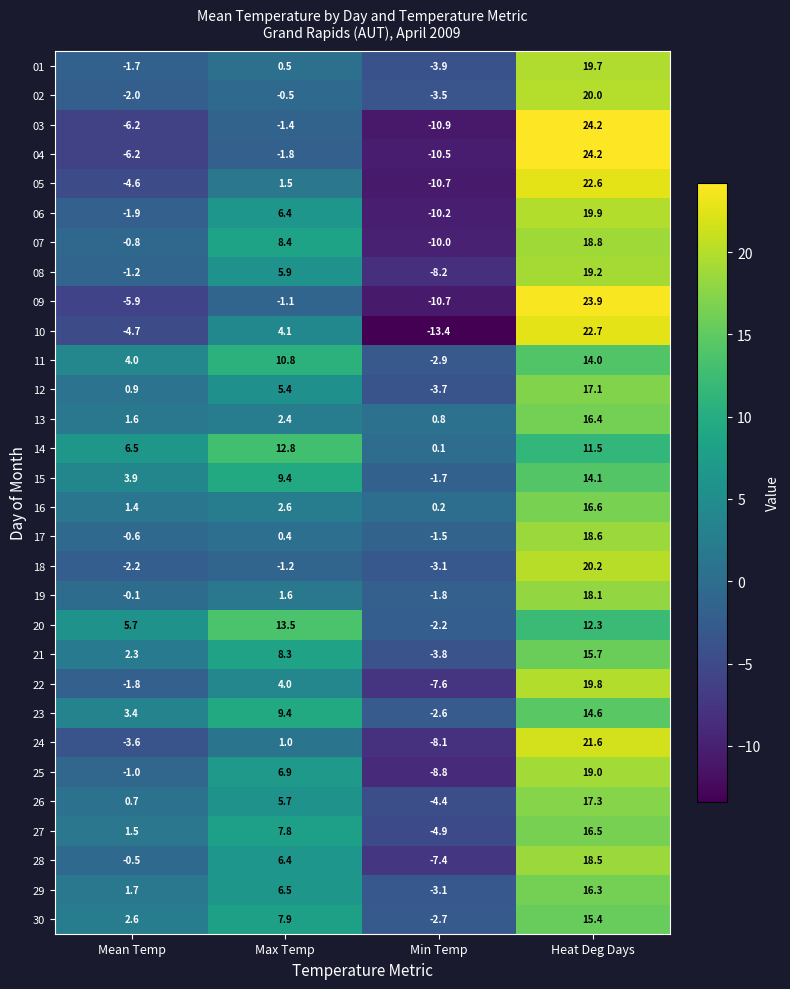

Which series changed the most between Min Temp and Heat Deg Days?

10